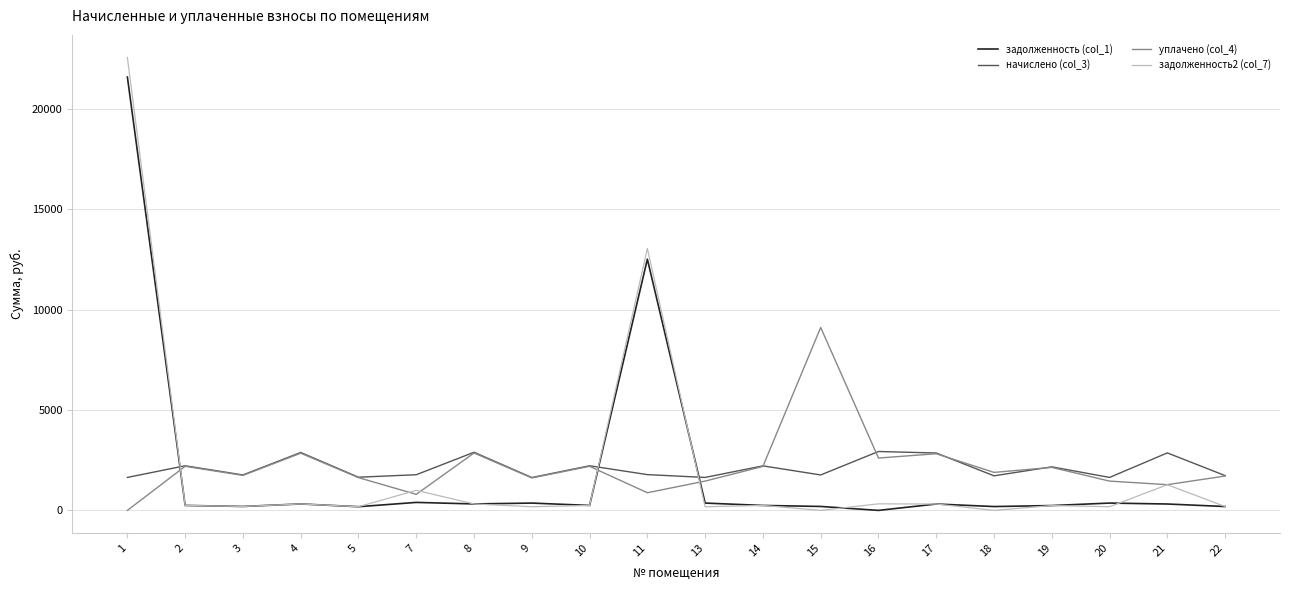

Which label corresponds to the largest value in the chart?

1